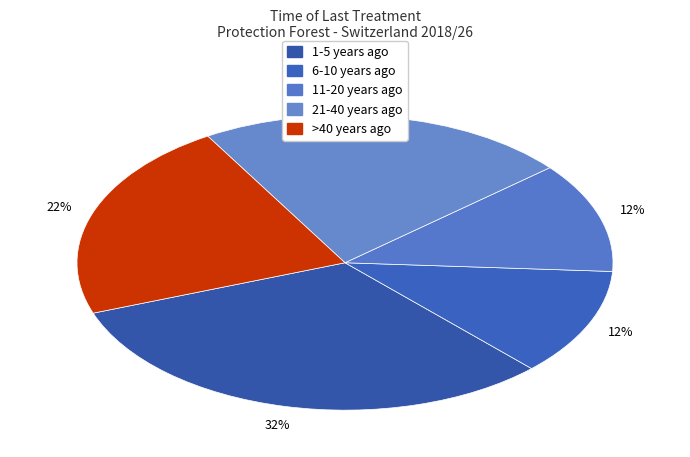

Count the number of slices in the pie.

5